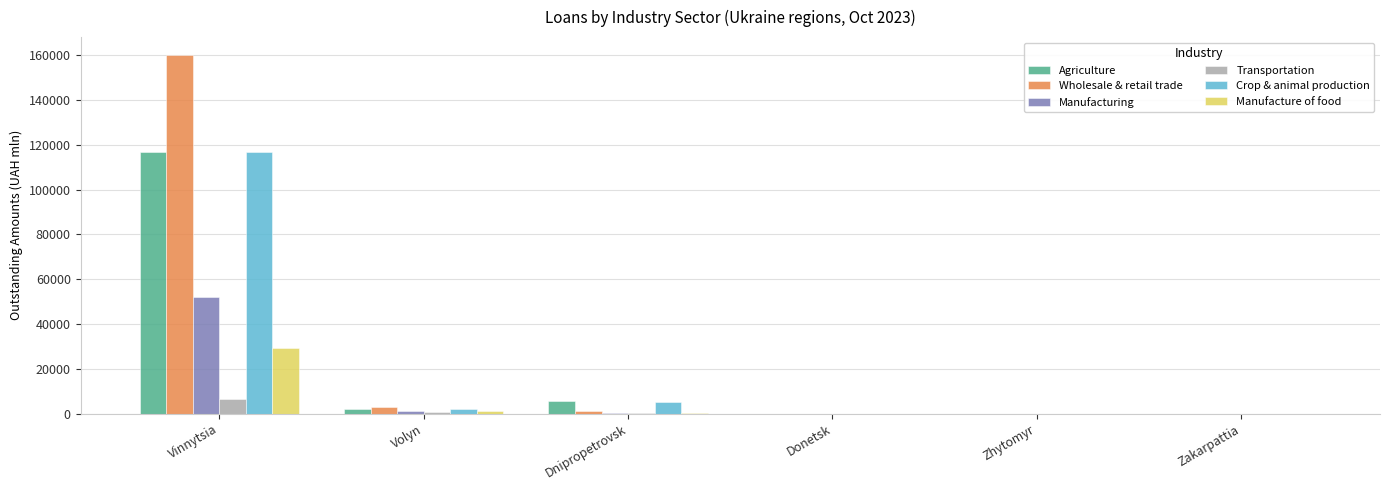

True or false: Wholesale & retail trade has a value of 58358.0 at Zhytomyr.

False